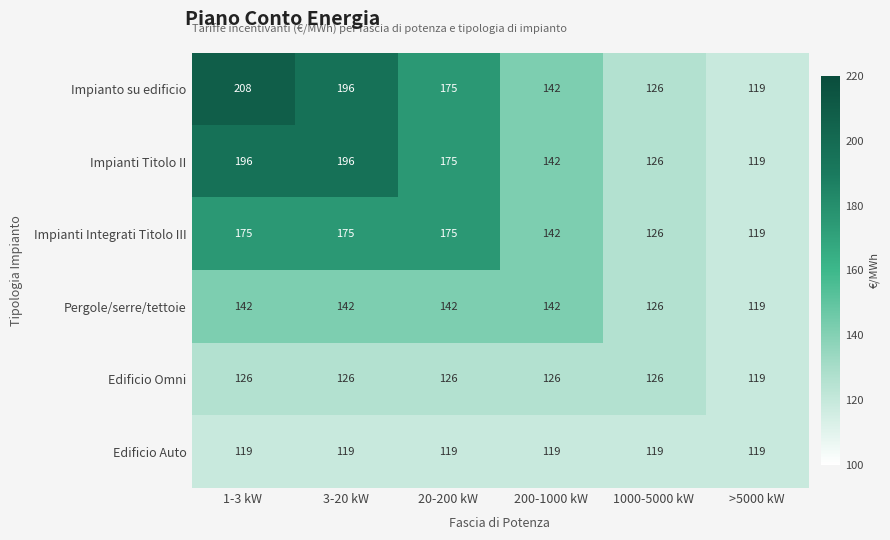

Where is Pergole/serre/tettoie nearest to the value 130?

1000-5000 kW